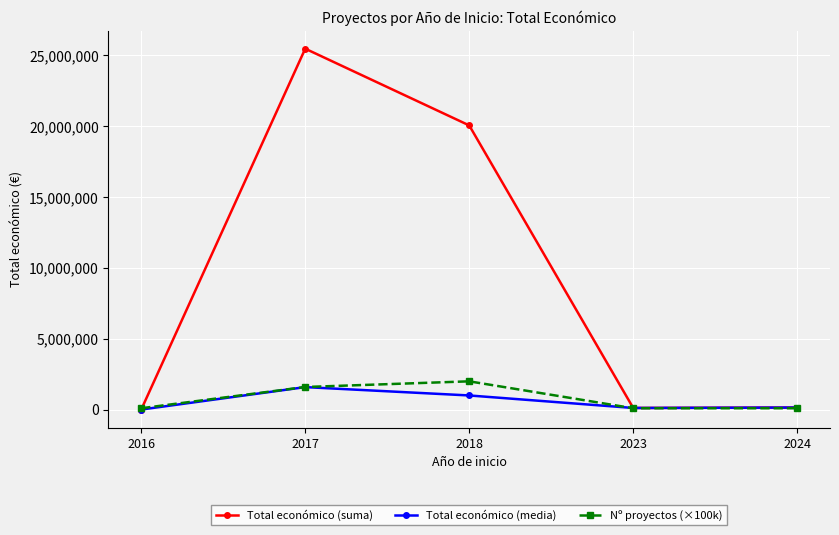

What is the sum of all Nº proyectos (×100k) values?

3900000.0